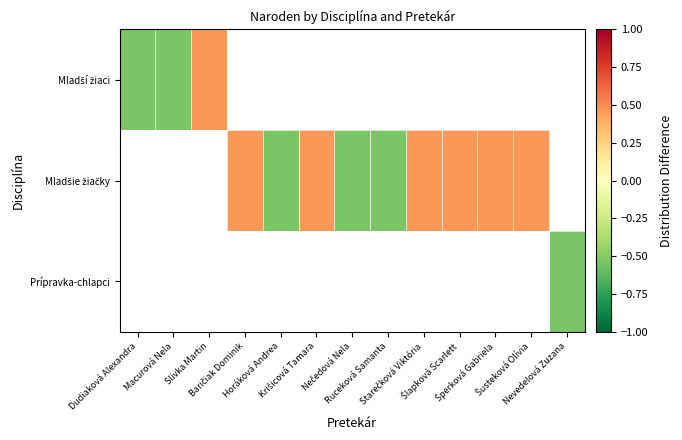

The Mladšie žiačky series shows -0.5 at Ruceková Samanta. True or false?

True